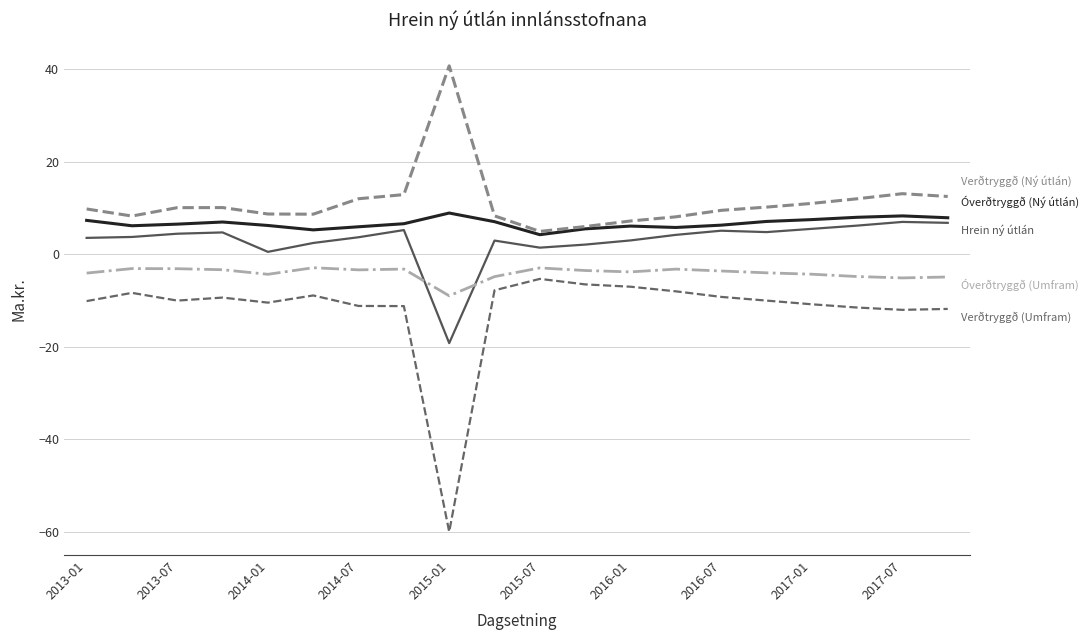

What is the greatest value displayed?

40.7